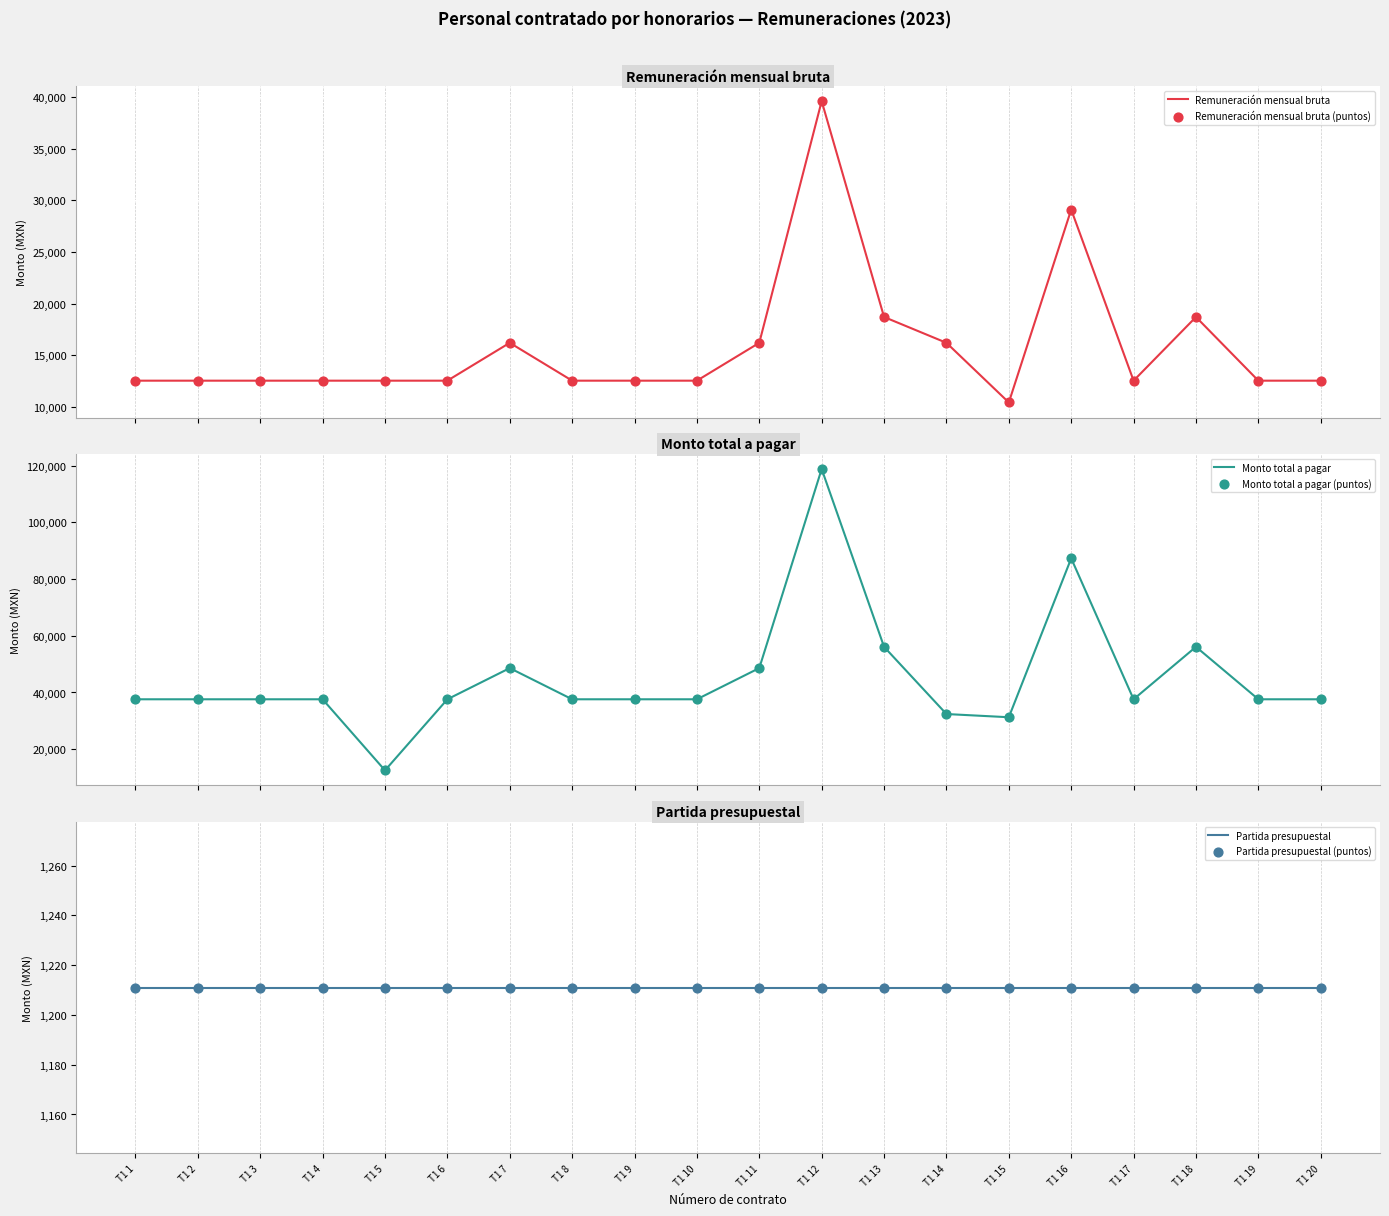

Which series contains the lowest Y value?

Partida presupuestal